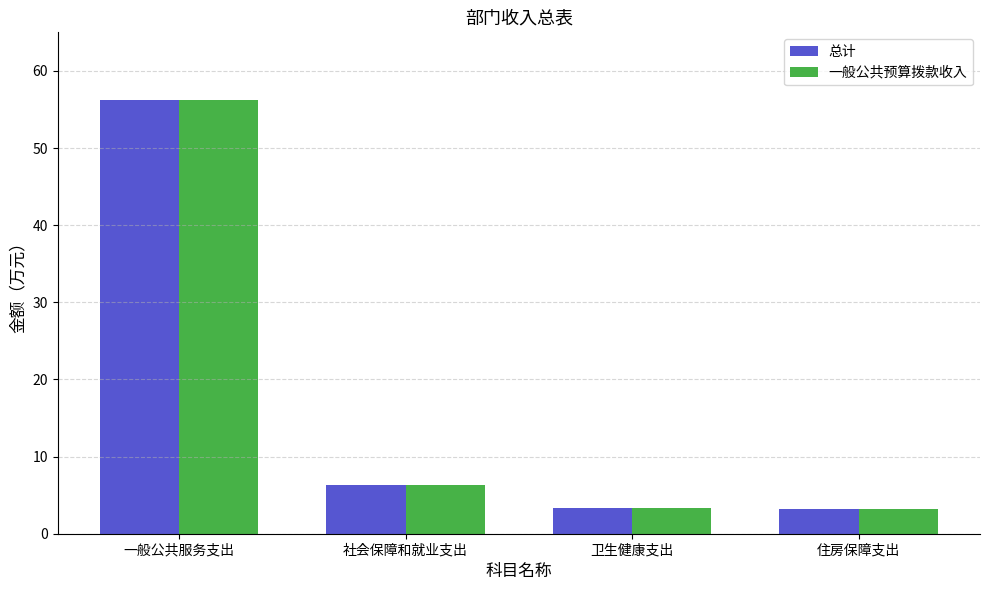

What is the smallest value displayed?

3.2